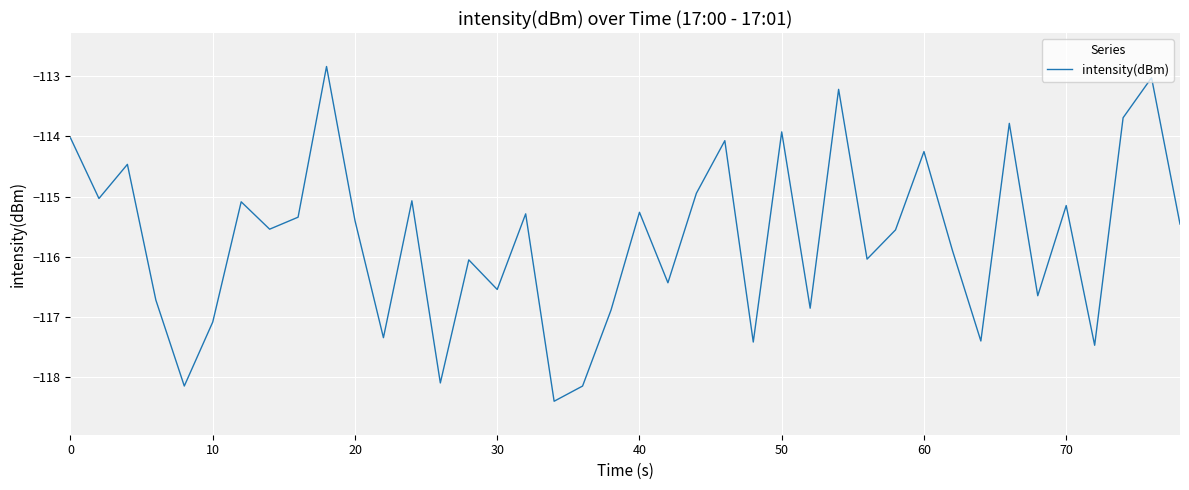

What is the minimum value shown in the chart?

-118.4